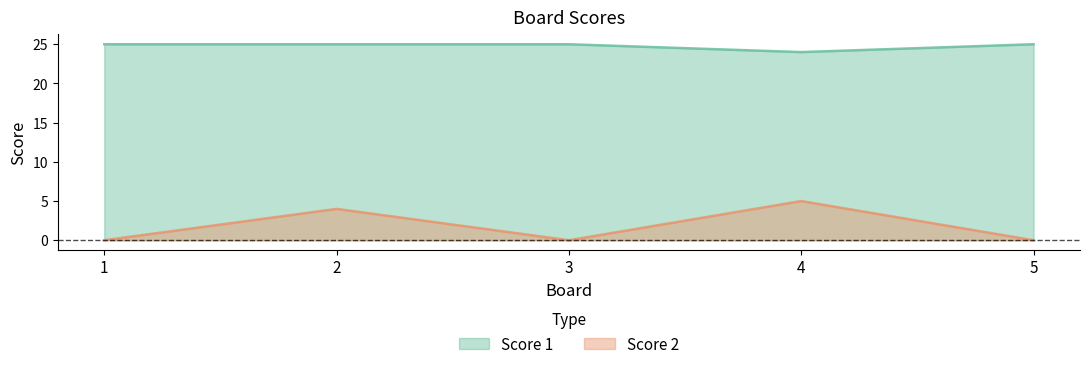

What is the spread (max minus min) of values at 5?

25